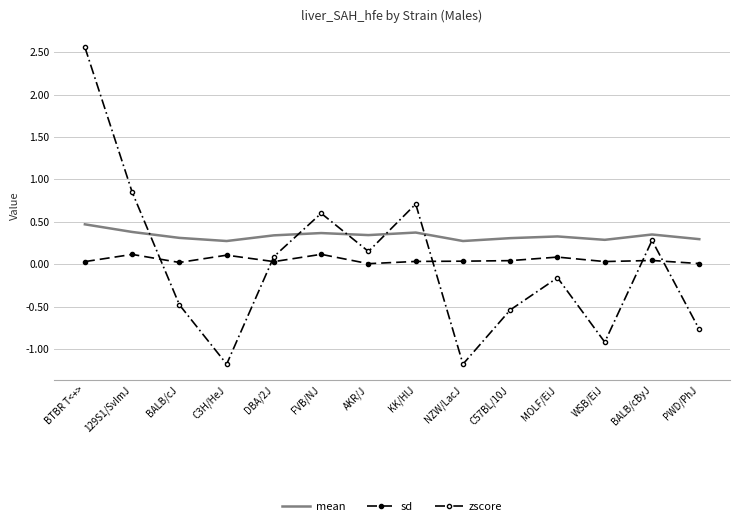

What is the difference between the highest and lowest values at WSB/EiJ?

1.2